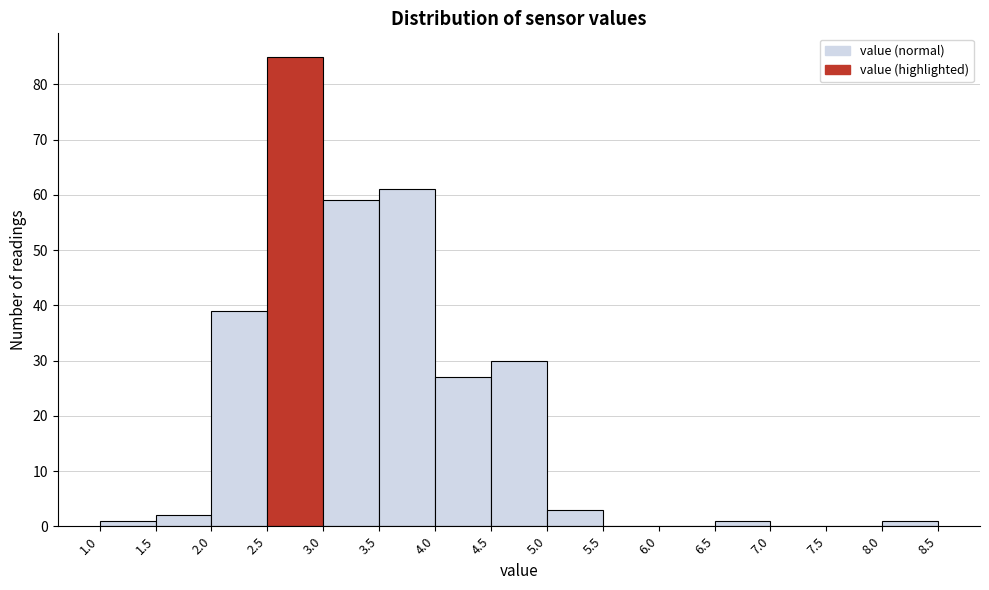

Over which range of the x-axis is the bar tallest?

2.5 to 3.0